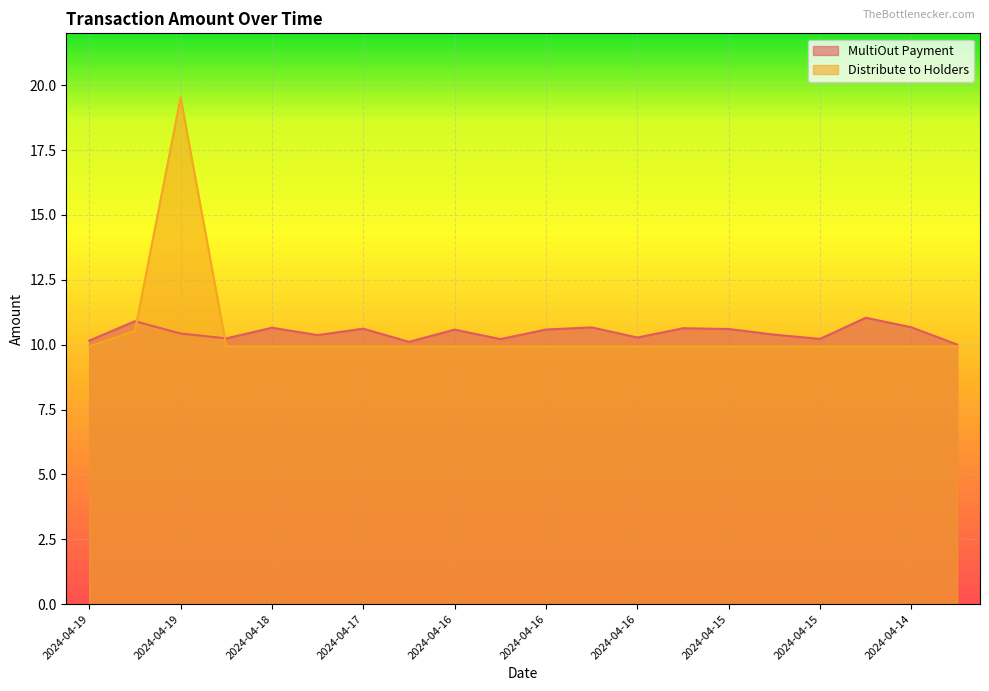

Read the MultiOut Payment value at 2024-04-14.

10.7